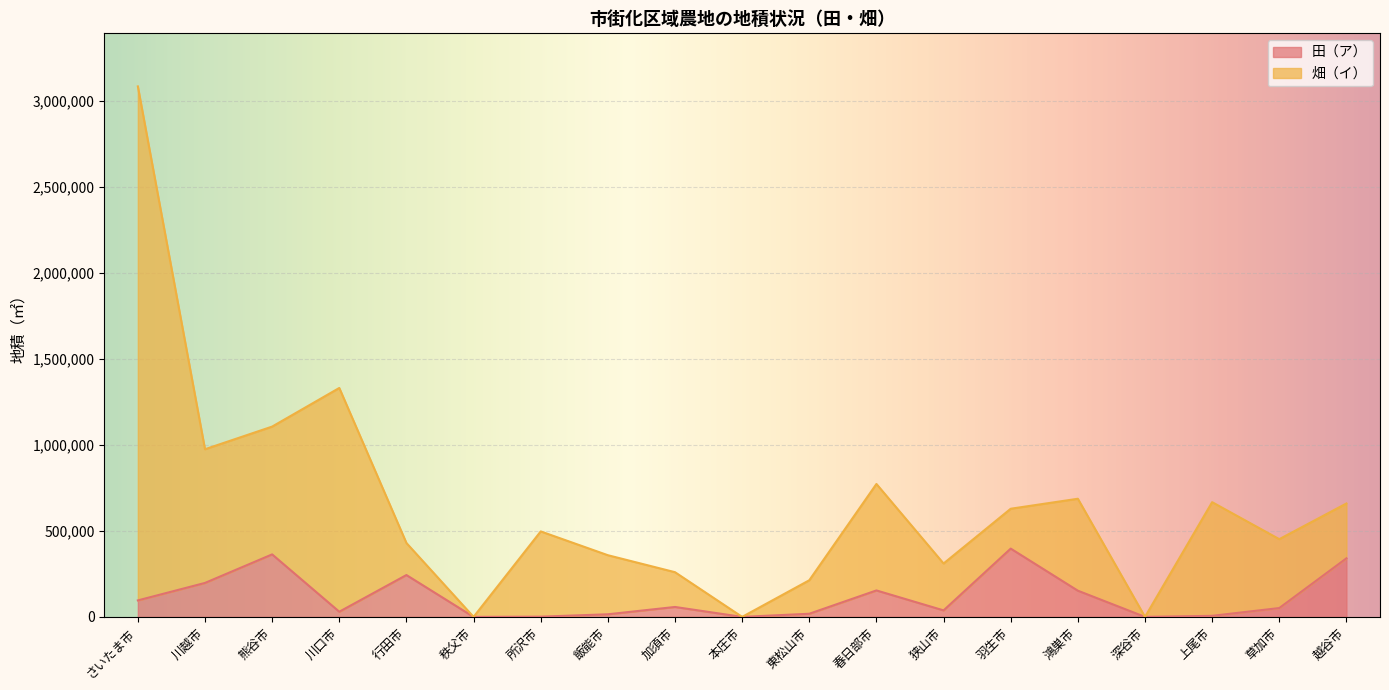

True or false: 田（ア） and 畑（イ） cross at least once.

False